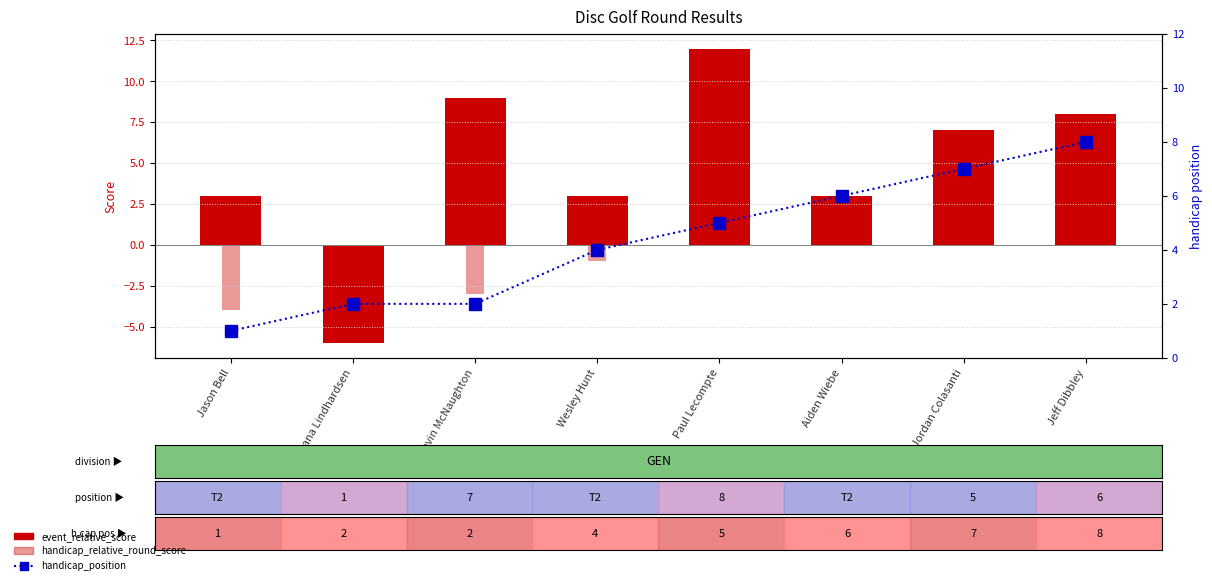

Reading left to right, what are all the values shown in this chart?

event_relative_score: Jason Bell=3	Dana Lindhardsen=-6	Kevin McNaughton=9	Wesley Hunt=3	Paul Lecompte=12	Aiden Wiebe=3	Jordan Colasanti=7	Jeff Dibbley=8
handicap_relative_round_score: Jason Bell=-4	Dana Lindhardsen=-3	Kevin McNaughton=-3	Wesley Hunt=-1	Paul Lecompte=1	Aiden Wiebe=2	Jordan Colasanti=4	Jeff Dibbley=7
handicap_position: Jason Bell=1	Dana Lindhardsen=2	Kevin McNaughton=2	Wesley Hunt=4	Paul Lecompte=5	Aiden Wiebe=6	Jordan Colasanti=7	Jeff Dibbley=8